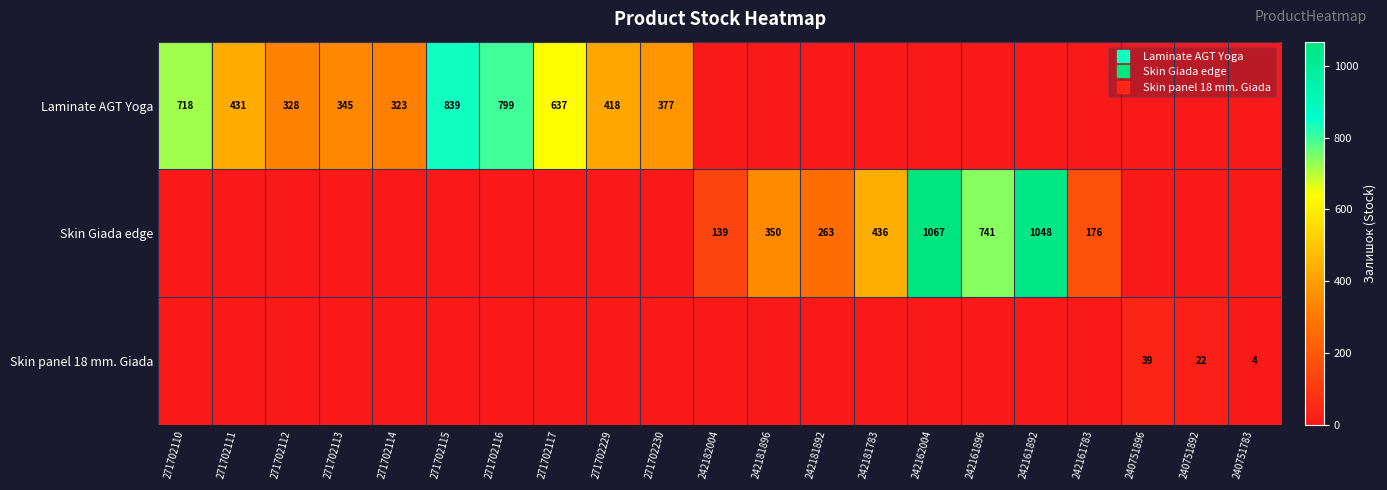

What is the highest value of the Laminate AGT Yoga series?

839